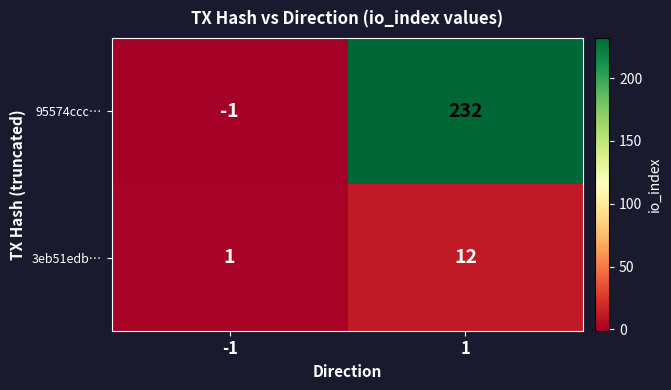

Which series changed the most between -1 and 1?

95574ccc…